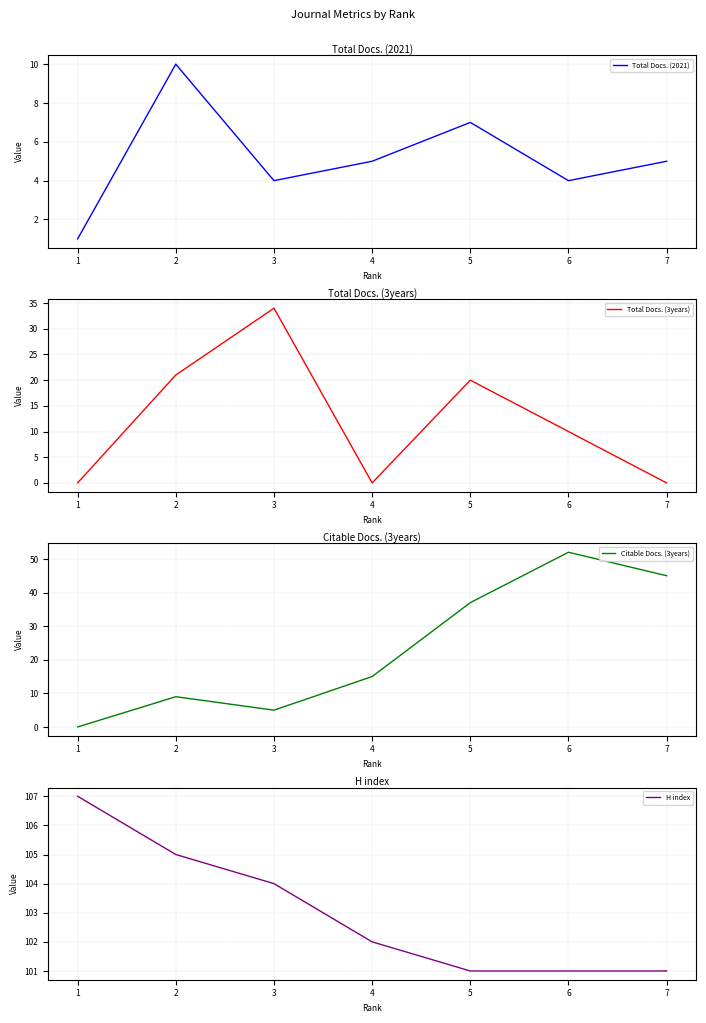

What is the value of the H index point at the 6th from the left?

101